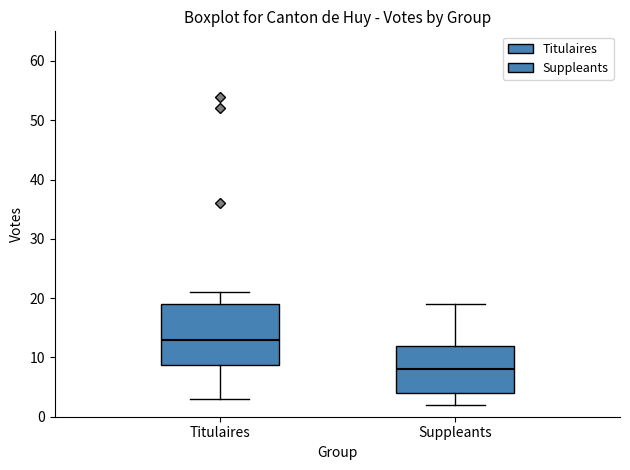

Reading left to right, read every box against the y-axis: the position of its median line, the range the box covers, and the ends of its whiskers. The values are not printed on the chart, so give them approximately, as read against the axis.

Titulaires: median 13, box 9 to 19, whiskers 3 to 21
Suppleants: median 8, box 4 to 12, whiskers 2 to 19